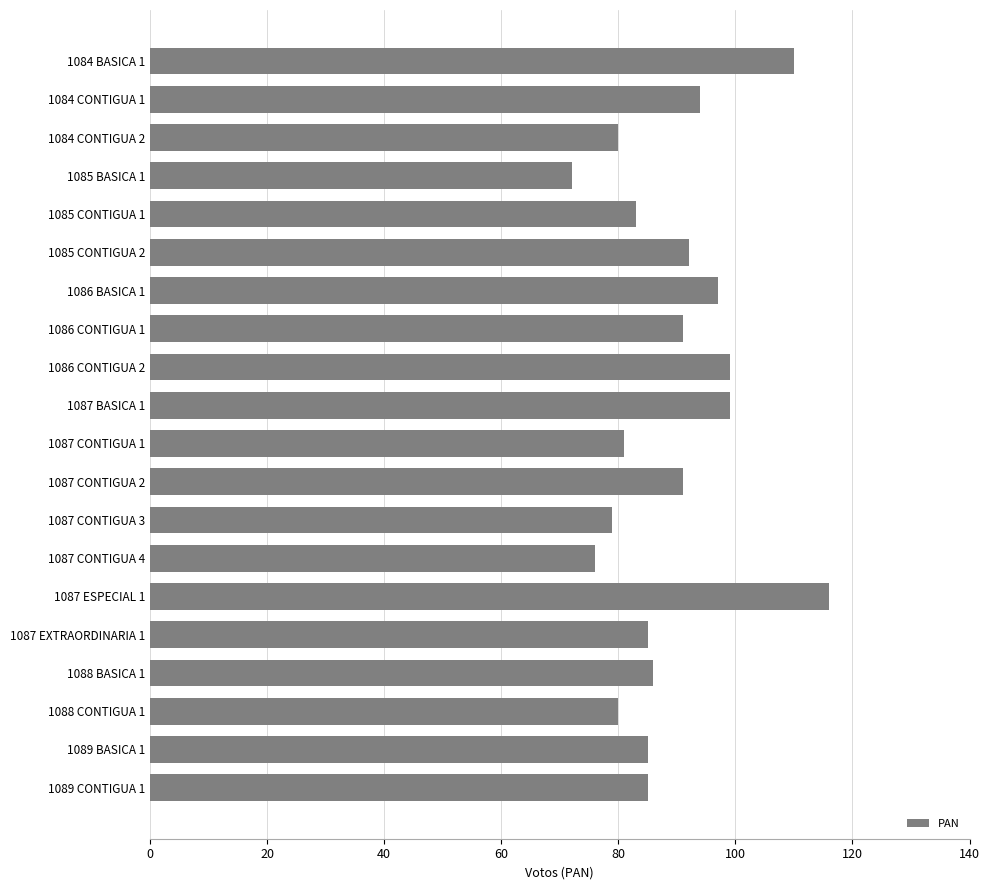

Count the number of data series in this chart.

1